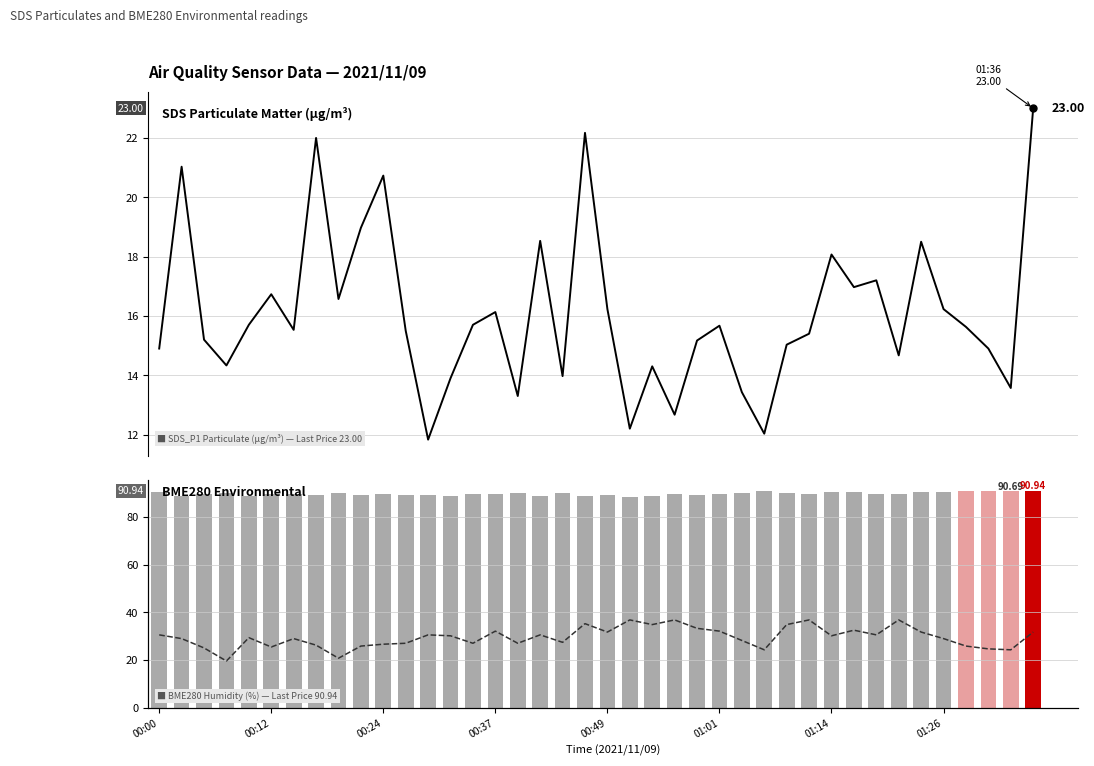

What is the minimum value for SDS_P1?

11.8